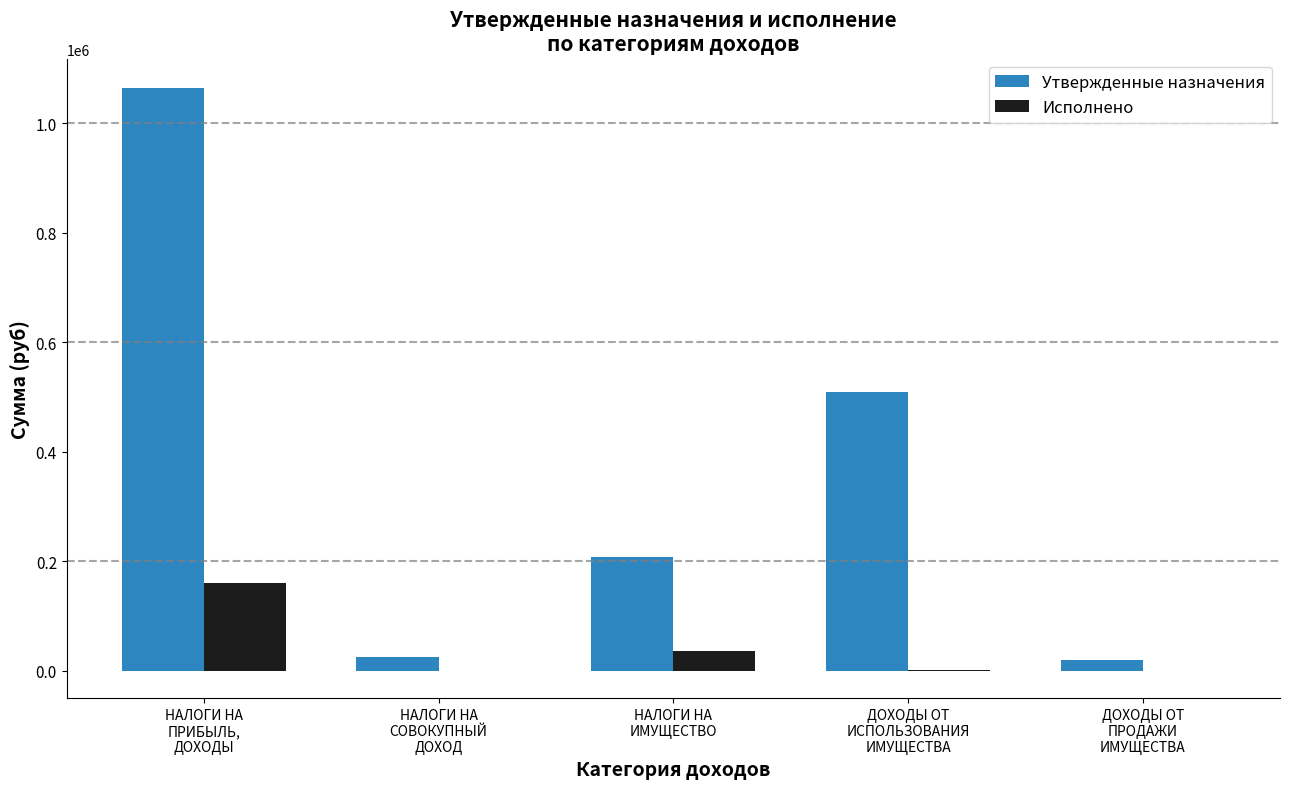

Is the value of Исполнено at НАЛОГИ НА
ИМУЩЕСТВО greater than the value of Утвержденные назначения at ДОХОДЫ ОТ
ПРОДАЖИ
ИМУЩЕСТВА?

Yes